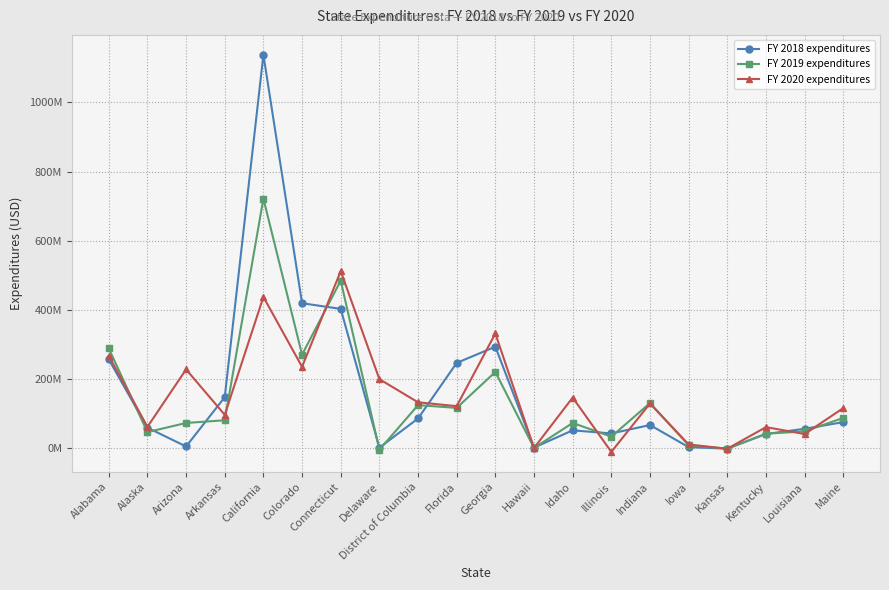

Which series has the largest total across all categories?

FY 2018 expenditures